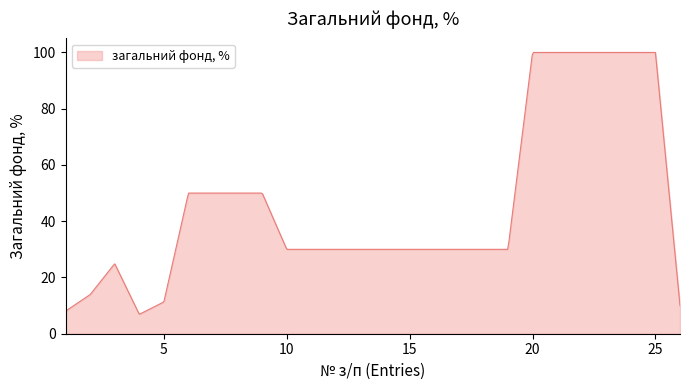

What is the maximum value shown in the chart?

100.0